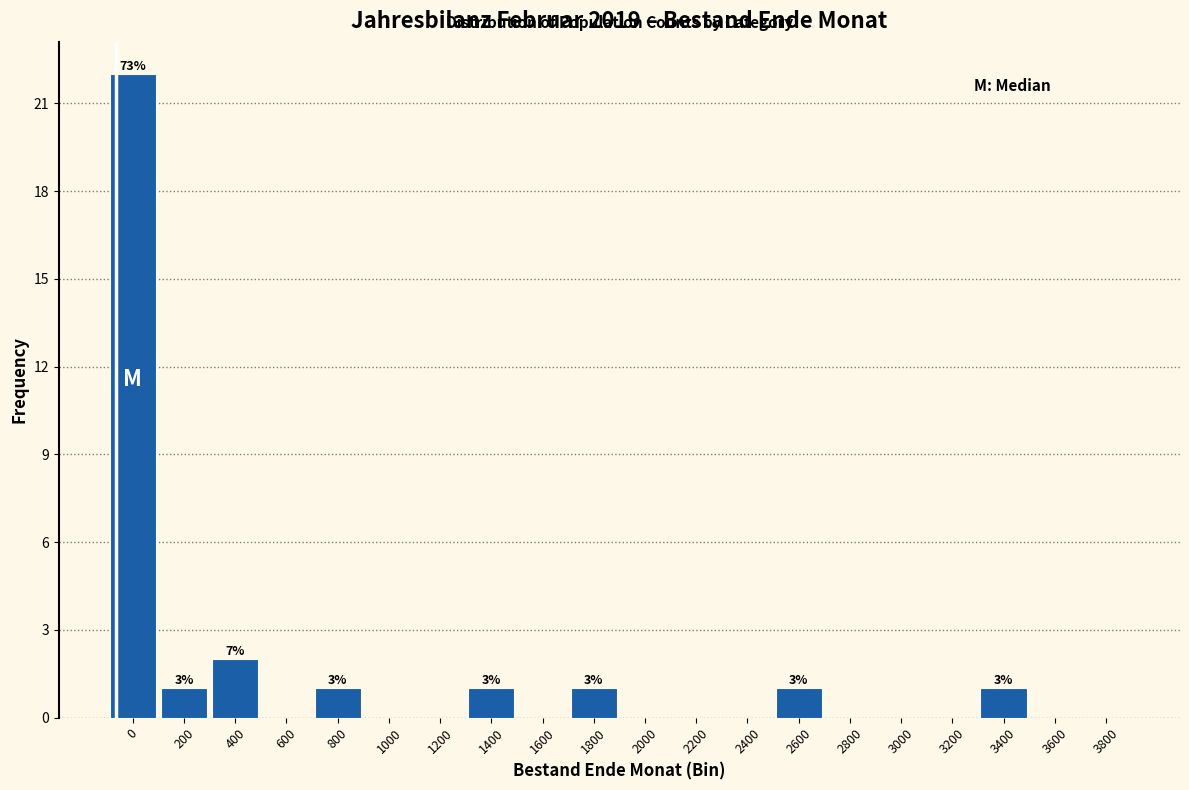

Reading left to right, list all the values displayed in this chart.

0=22	200=1	400=2	600=0	800=1	1000=0	1200=0	1400=1	1600=0	1800=1	2000=0	2200=0	2400=0	2600=1	2800=0	3000=0	3200=0	3400=1	3600=0	3800=0